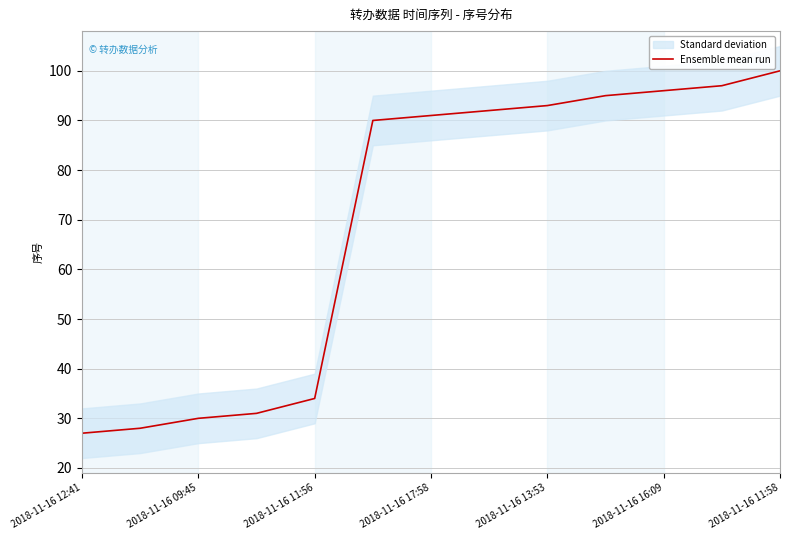

Count the number of values greater than 91.

6